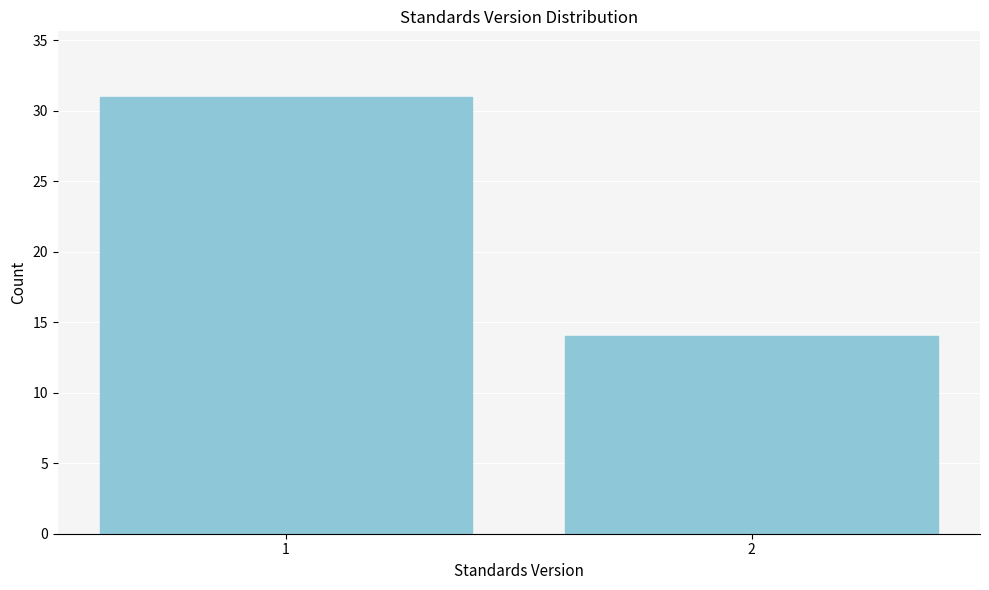

Reading left to right, list all the values displayed in this chart.

31	14